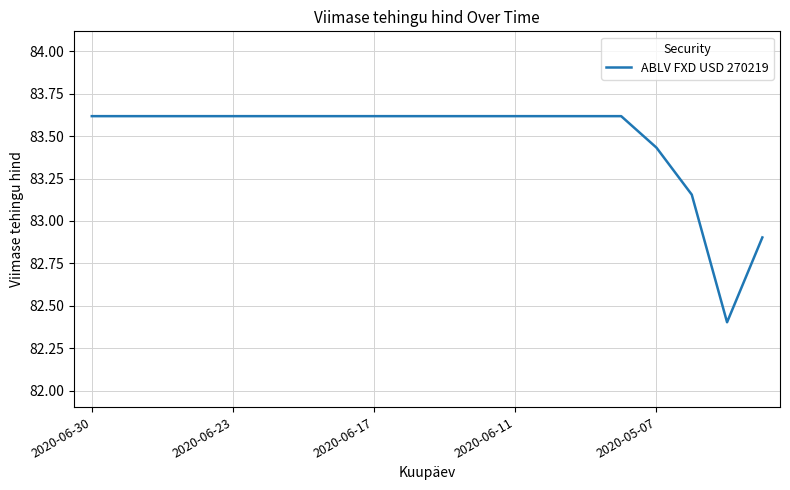

What is the difference between the maximum and minimum values?

1.2